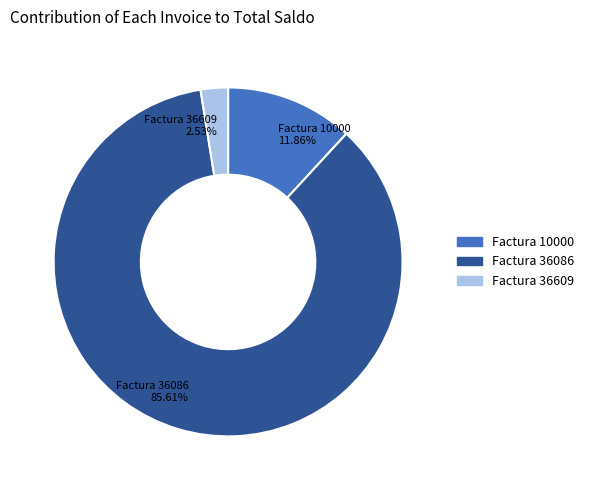

Count the number of slices in the pie.

3